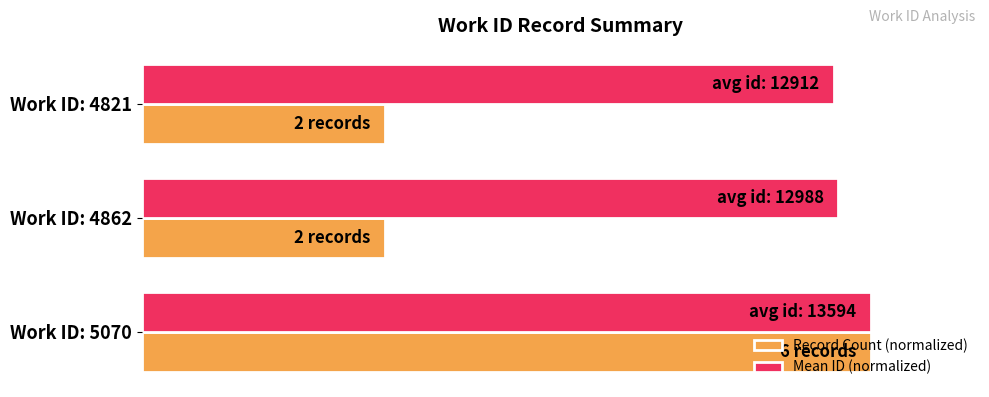

What is the average value of the Record Count (normalized) series?

0.6